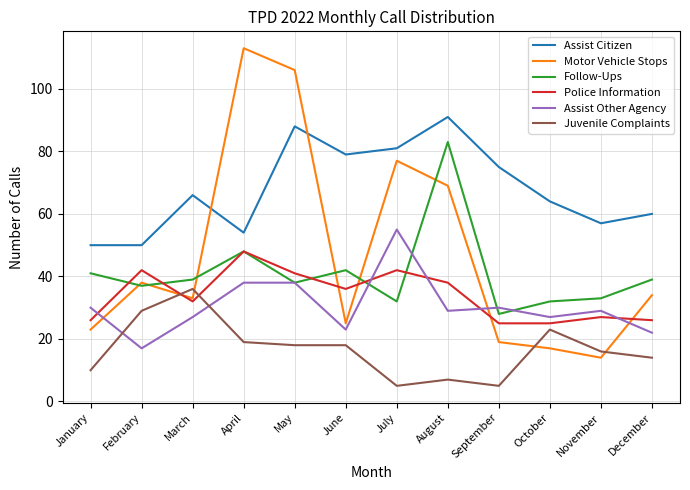

Does the chart display data point markers on the line(s)?

No